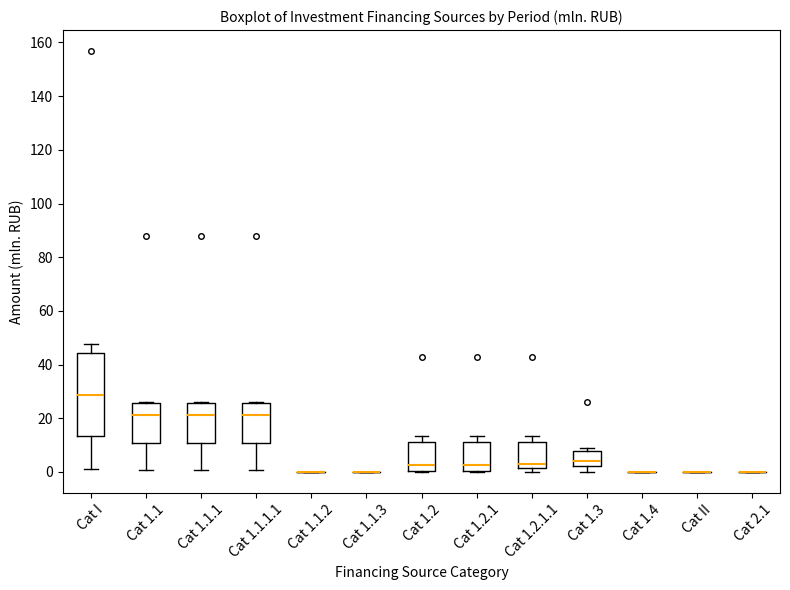

Reading left to right, read every box against the y-axis: the position of its median line, the range the box covers, and the ends of its whiskers. The values are not printed on the chart, so give them approximately, as read against the axis.

Cat I: median 28, box 14 to 44, whiskers 0 to 48
Cat 1.1: median 22, box 10 to 26, whiskers 0 to 26
Cat 1.1.1: median 22, box 10 to 26, whiskers 0 to 26
Cat 1.1.1.1: median 22, box 10 to 26, whiskers 0 to 26
Cat 1.1.2: box collapsed to a line at 0, whiskers 0 to 0
Cat 1.1.3: box collapsed to a line at 0, whiskers 0 to 0
Cat 1.2: median 2, box 0 to 12, whiskers 0 to 14
Cat 1.2.1: median 2, box 0 to 12, whiskers 0 to 14
Cat 1.2.1.1: median 2 (just above the box's lower edge), box 2 to 12, whiskers 0 to 14
Cat 1.3: median 4, box 2 to 8, whiskers 0 to 8 (just above the box's upper edge)
Cat 1.4: box collapsed to a line at 0, whiskers 0 to 0
Cat II: box collapsed to a line at 0, whiskers 0 to 0
Cat 2.1: box collapsed to a line at 0, whiskers 0 to 0